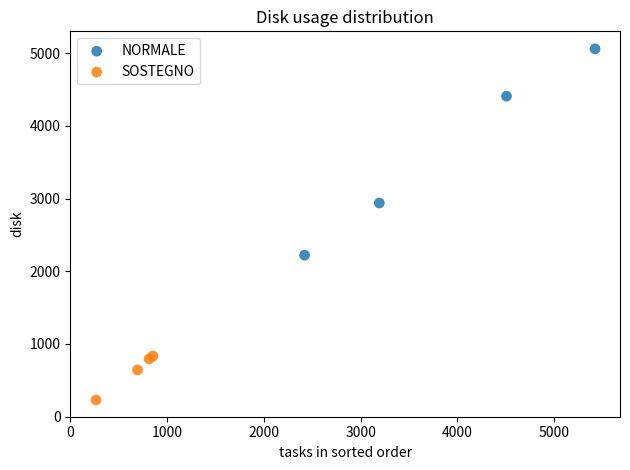

Which series has the largest Y range (max minus min)?

NORMALE